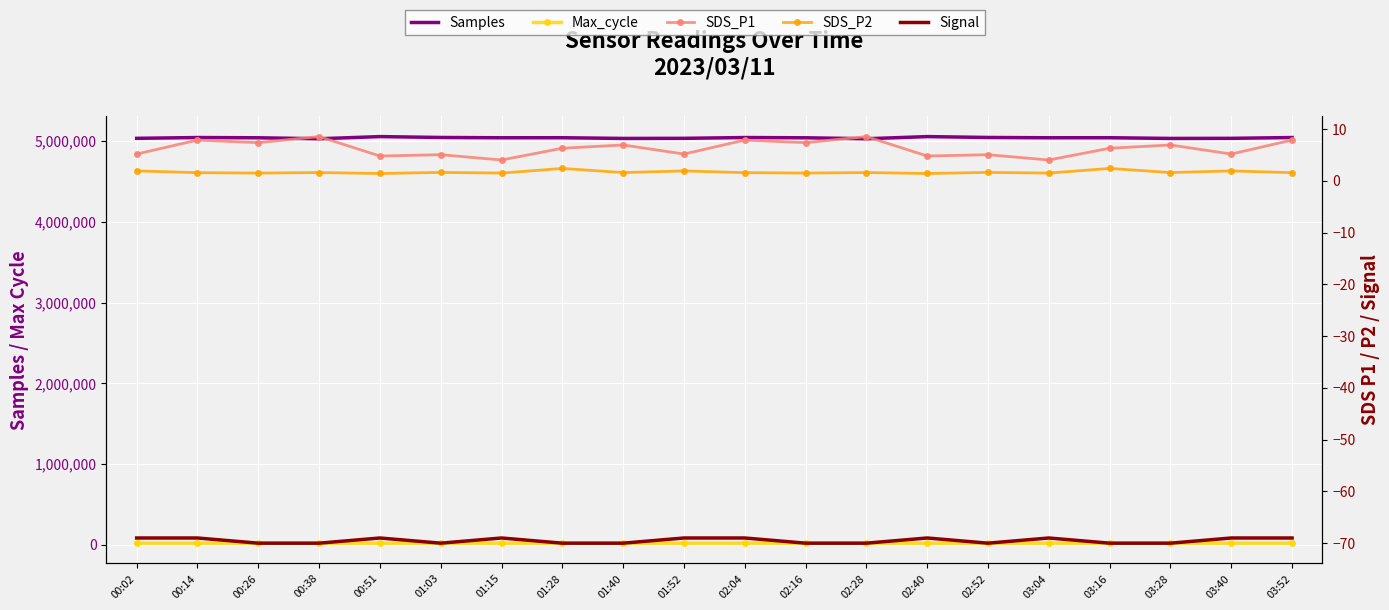

How many interior local peaks does the Max_cycle series have?

8